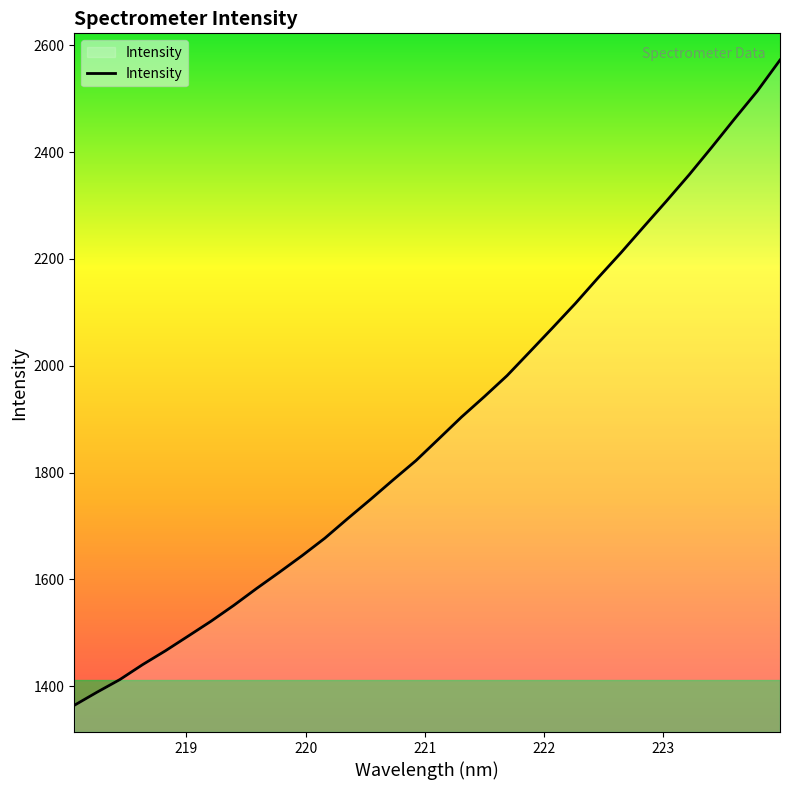

What is the difference between the maximum and minimum values?

1207.9